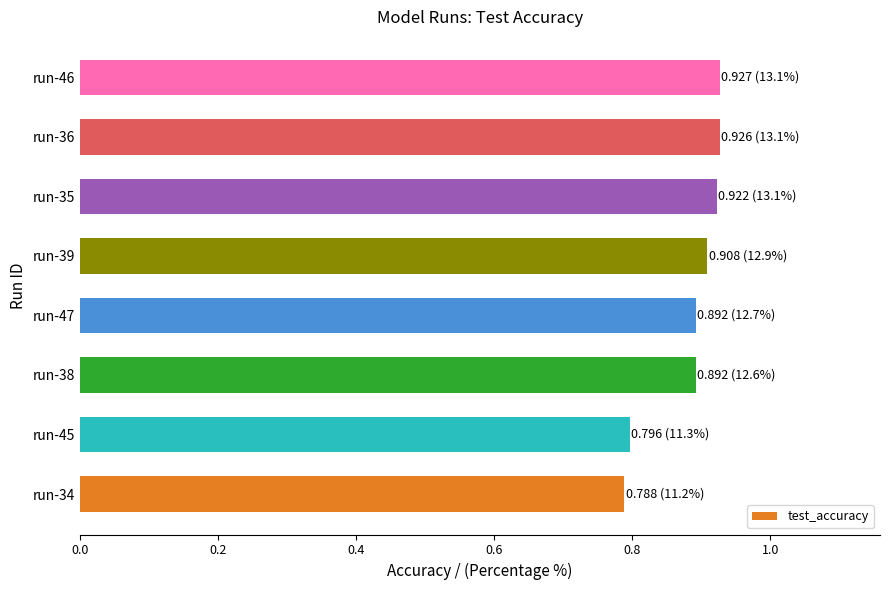

True or false: the data shows 0.9 at run-36.

True